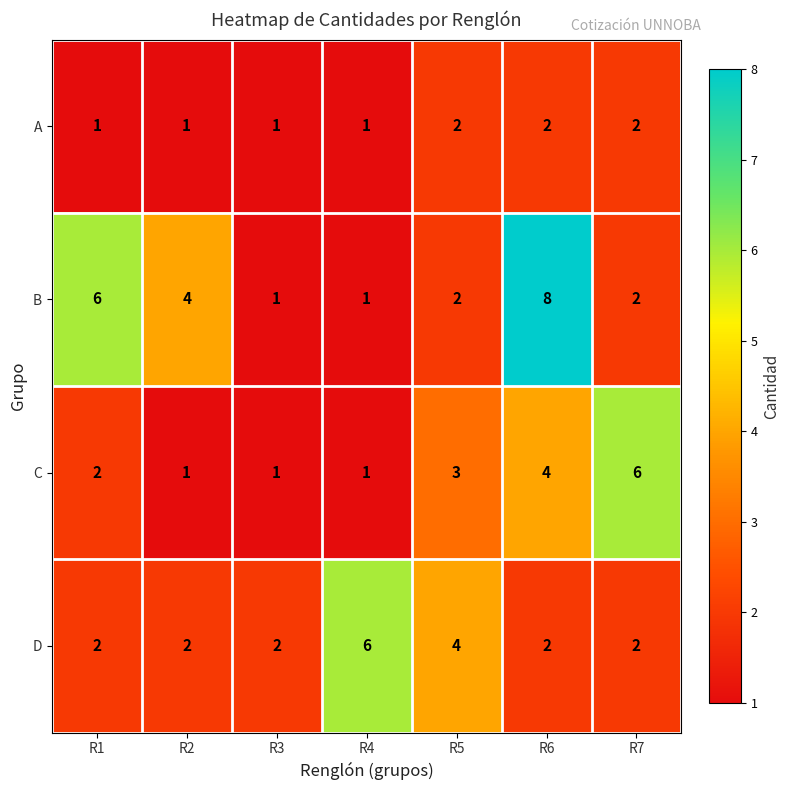

What is the difference between the maximum and minimum values in the B series?

7